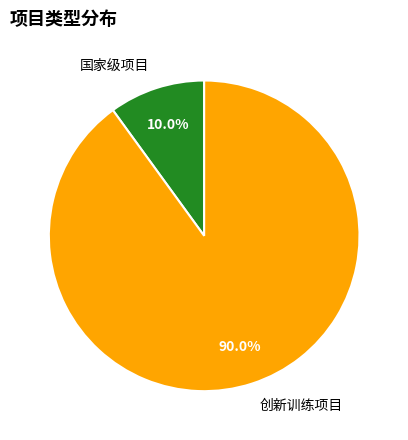

What is the smallest slice in the pie chart?

国家级项目